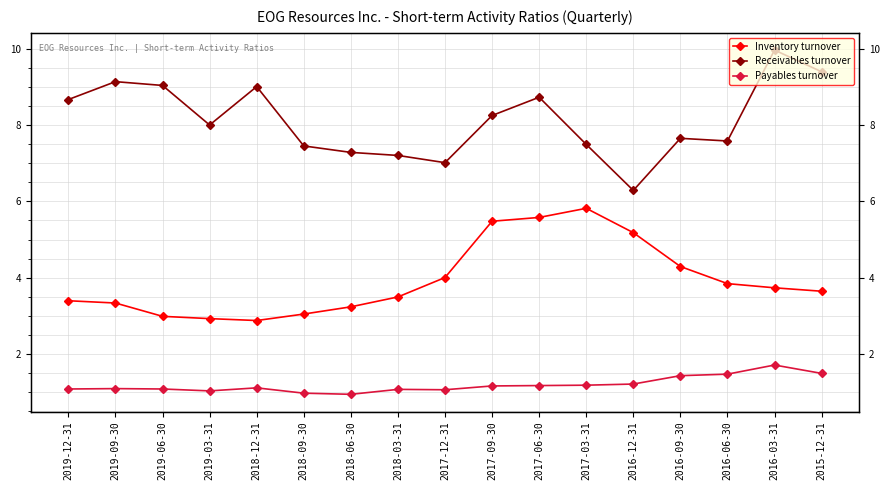

True or false: Receivables turnover and Inventory turnover cross at least once.

False